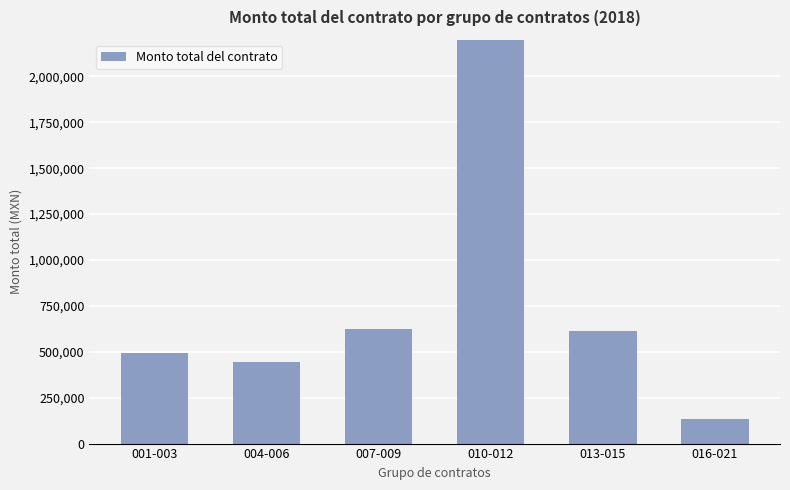

How many values exceed 611559?

3